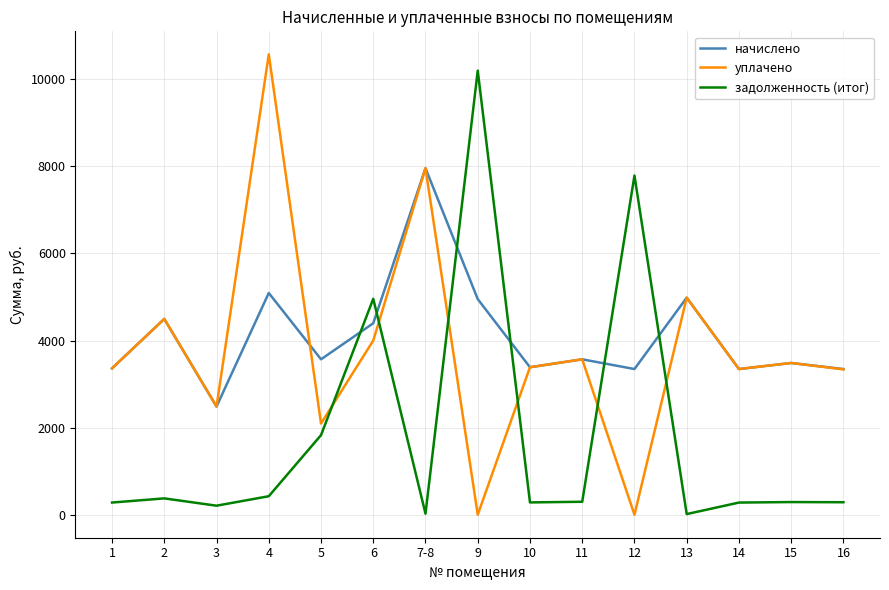

Rank the series at 12 from lowest to highest value.

уплачено, начислено, задолженность (итог)